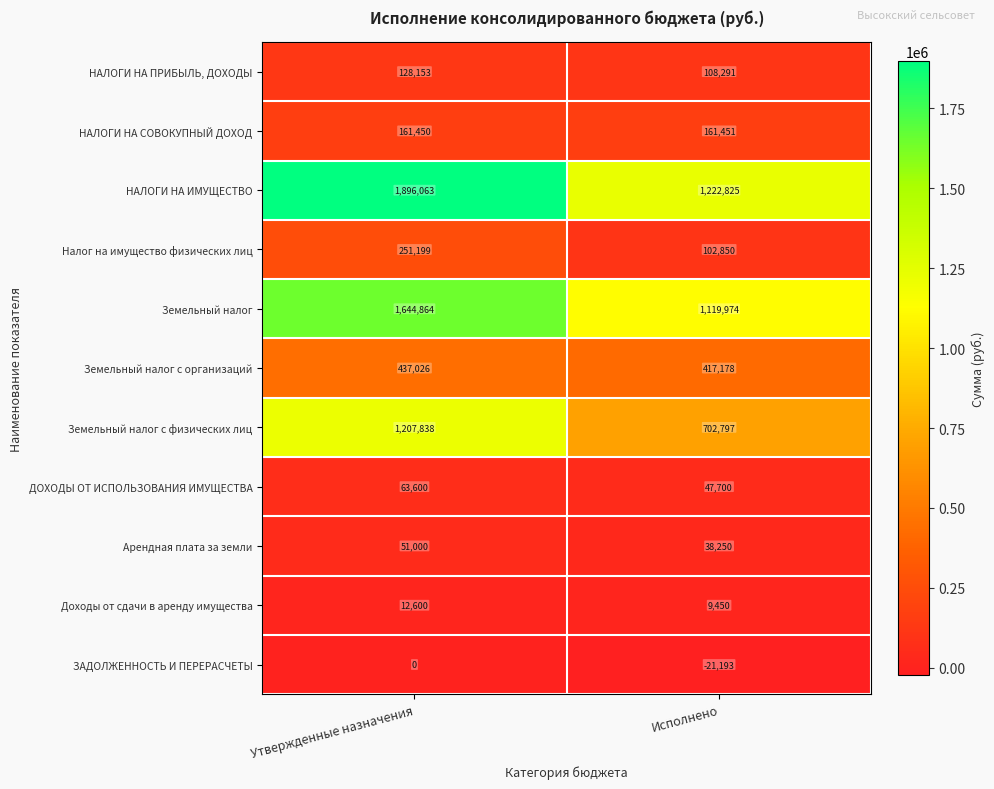

What is the spread (max minus min) of values at Утвержденные назначения?

1896063